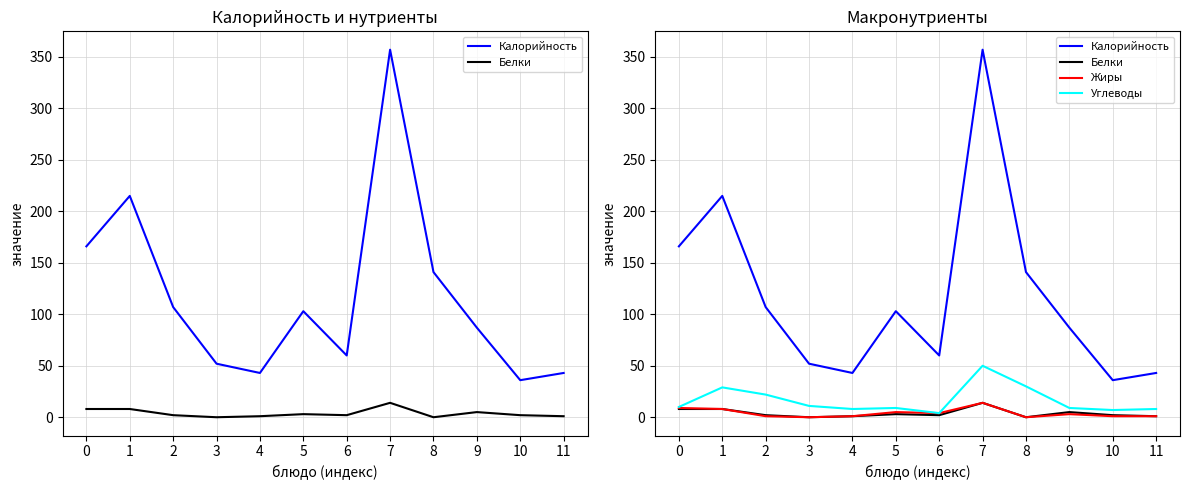

True or false: Углеводы and Жиры intersect in this chart.

False